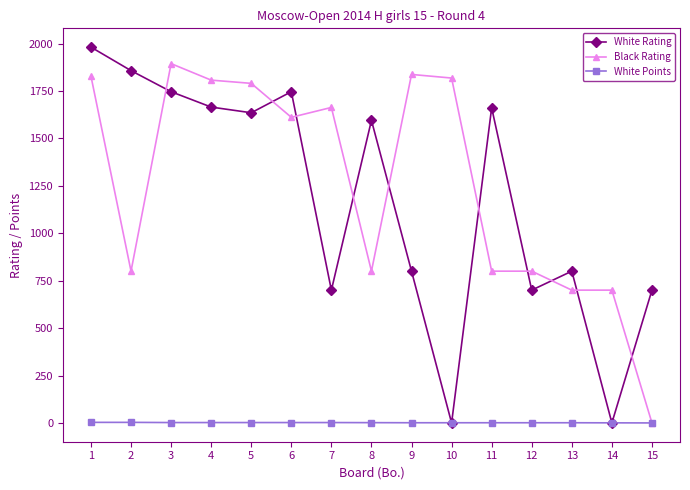

After their last crossing, which series has the higher values: White Rating or Black Rating?

White Rating